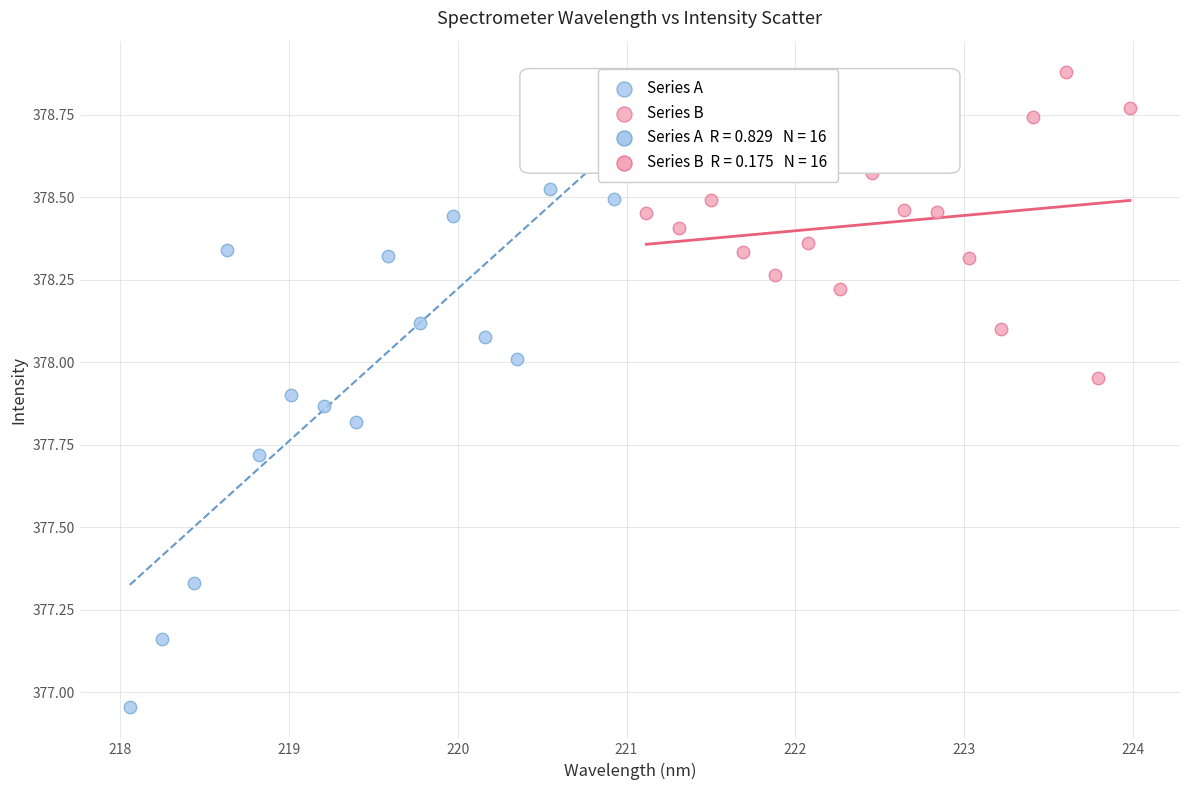

Which series reaches the maximum Y coordinate?

Series B